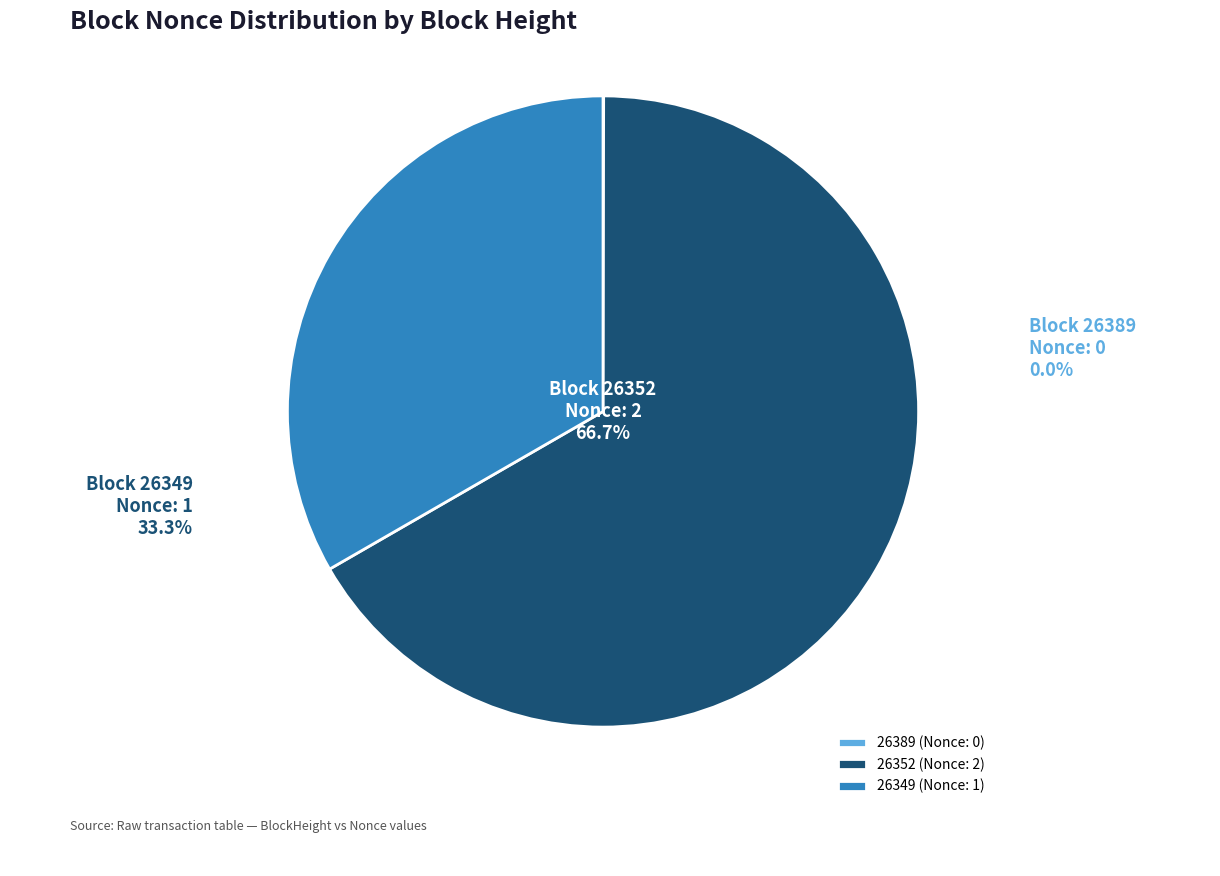

Does 26352 (Nonce: 2) represent more than half of the total?

Yes